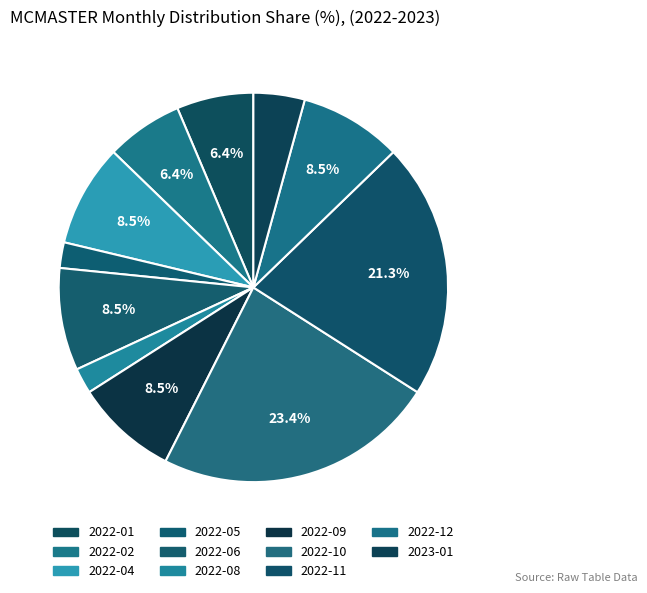

How many segments does this pie chart have?

11